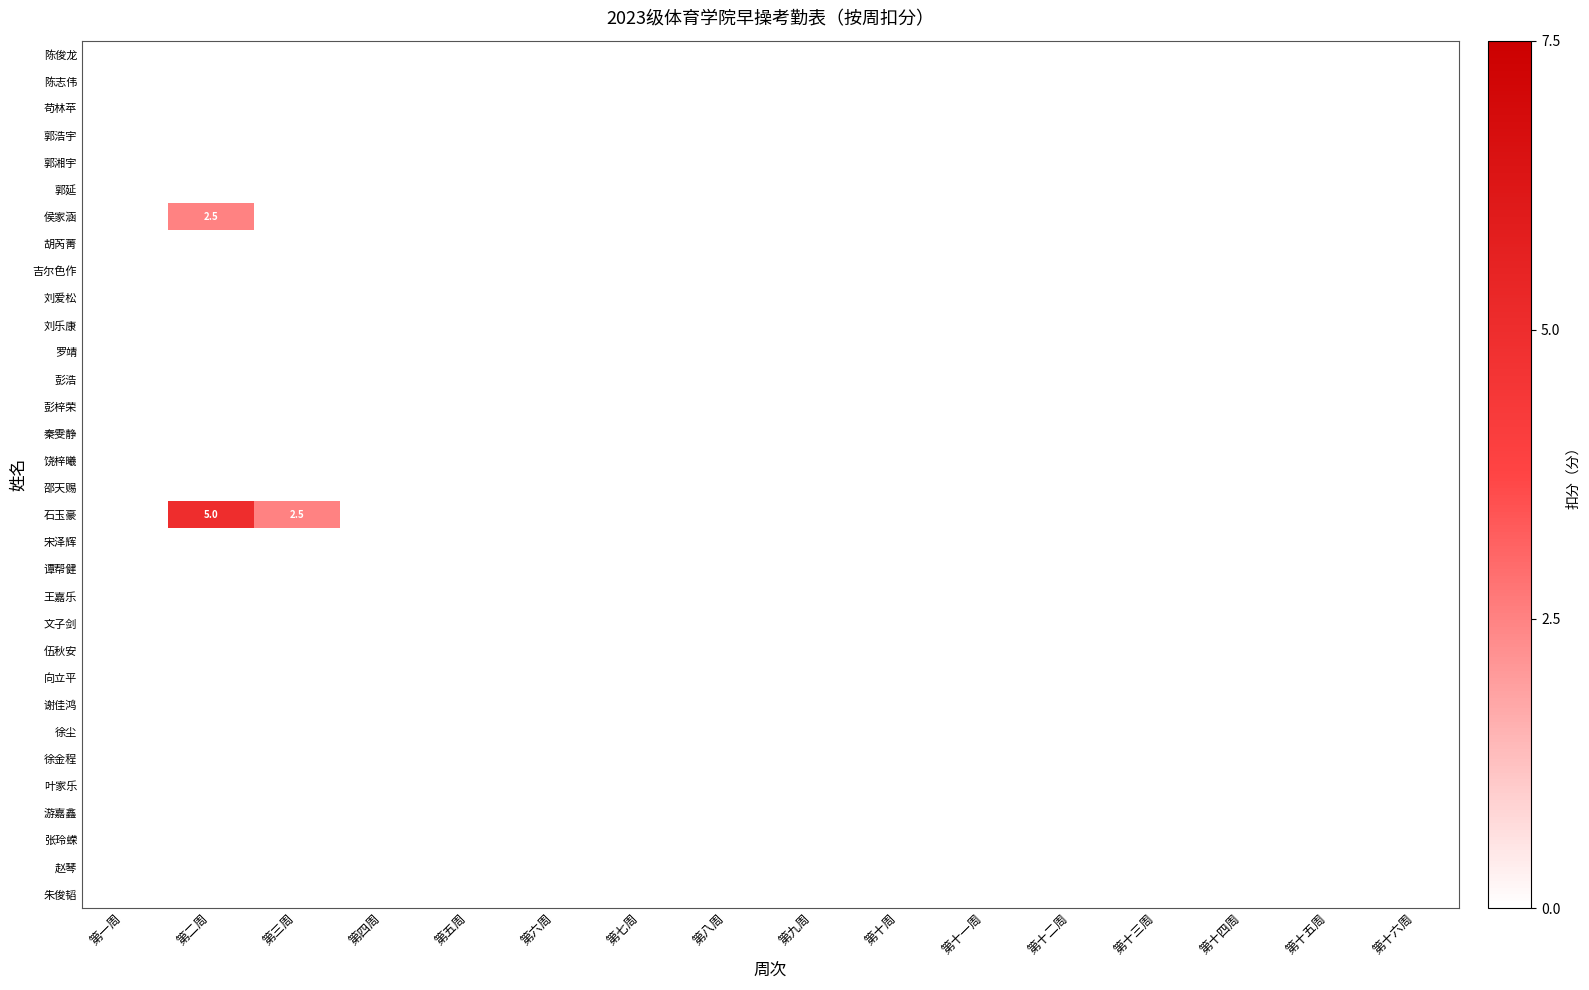

Is the value of 文子剑 at 第十二周 greater than the value of 彭梓荣 at 第十四周?

No